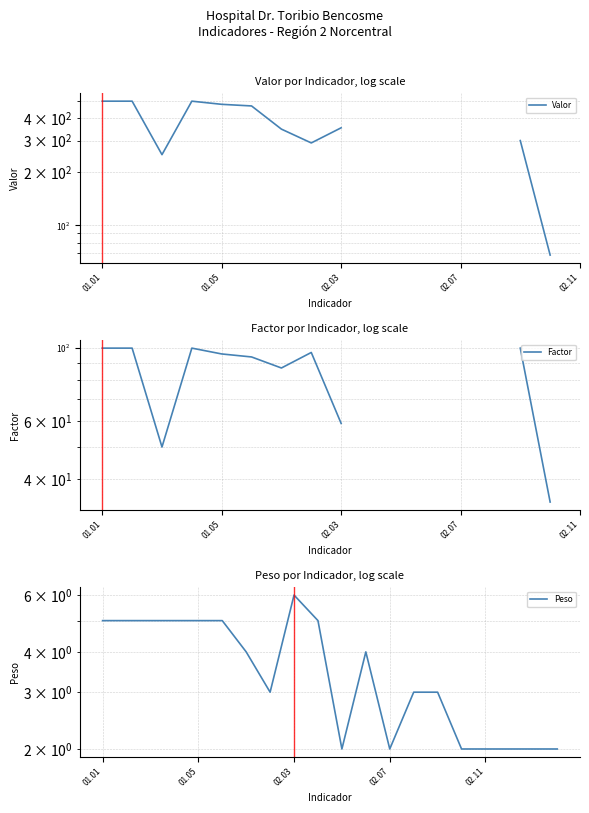

In Peso, how many points are lower than both neighbors (excluding endpoints)?

3